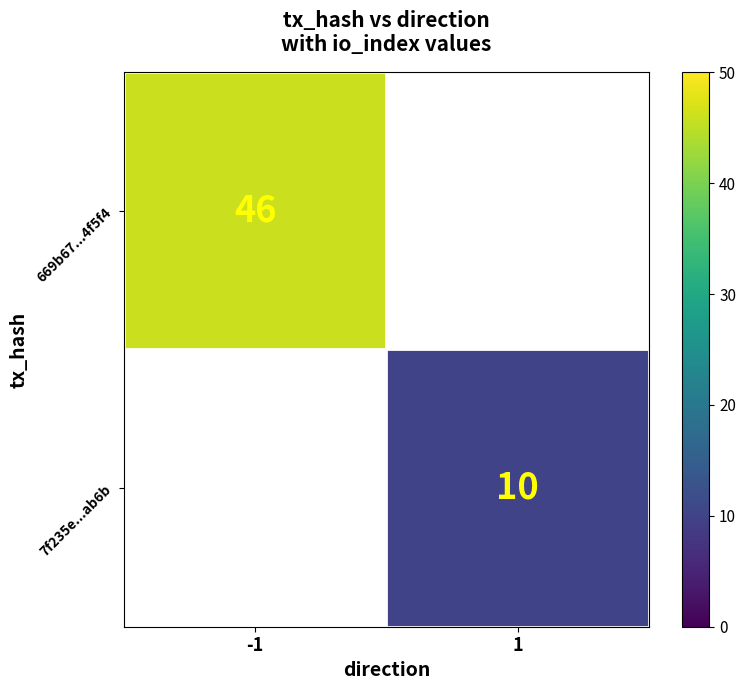

The 7f235e...ab6b series shows 3 at 1. True or false?

False